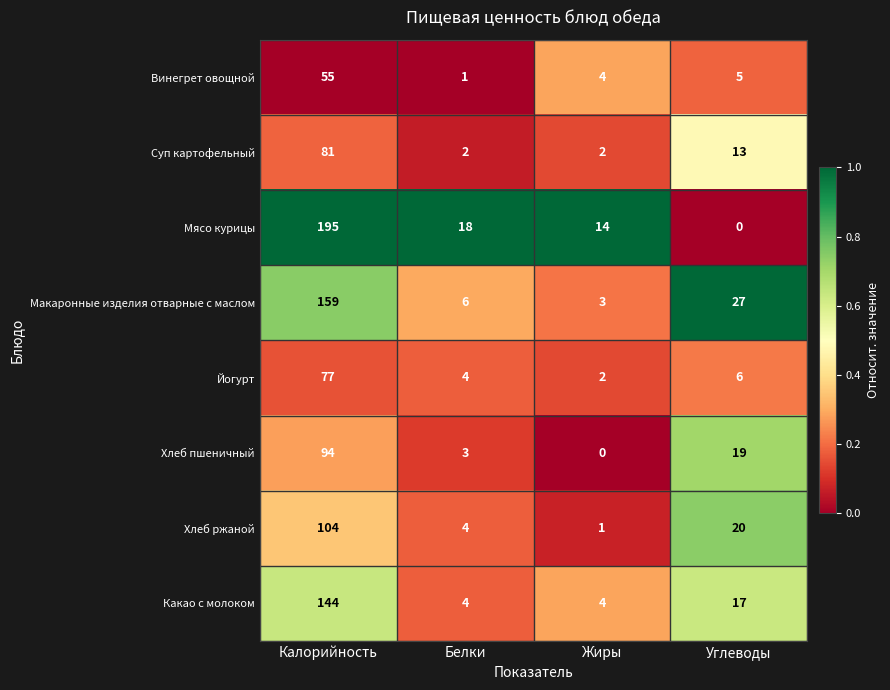

What is the total value across all series at Калорийность?

909